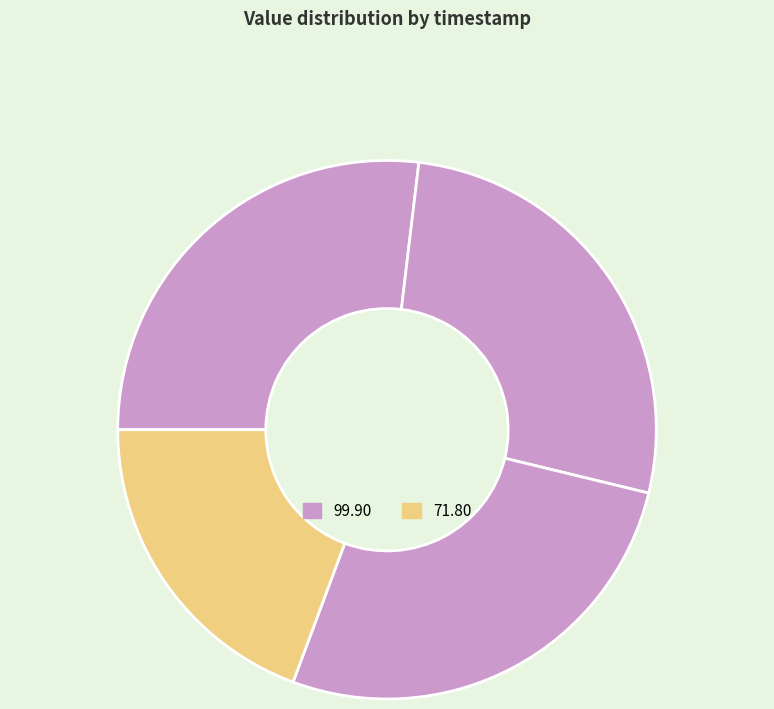

How many segments does this pie chart have?

4